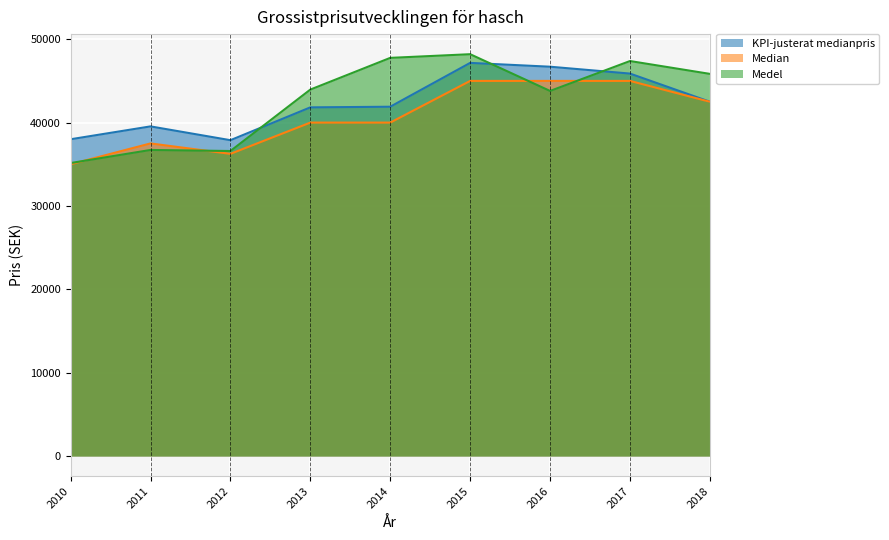

What is the difference between the maximum and minimum values in the Medel series?

13055.0